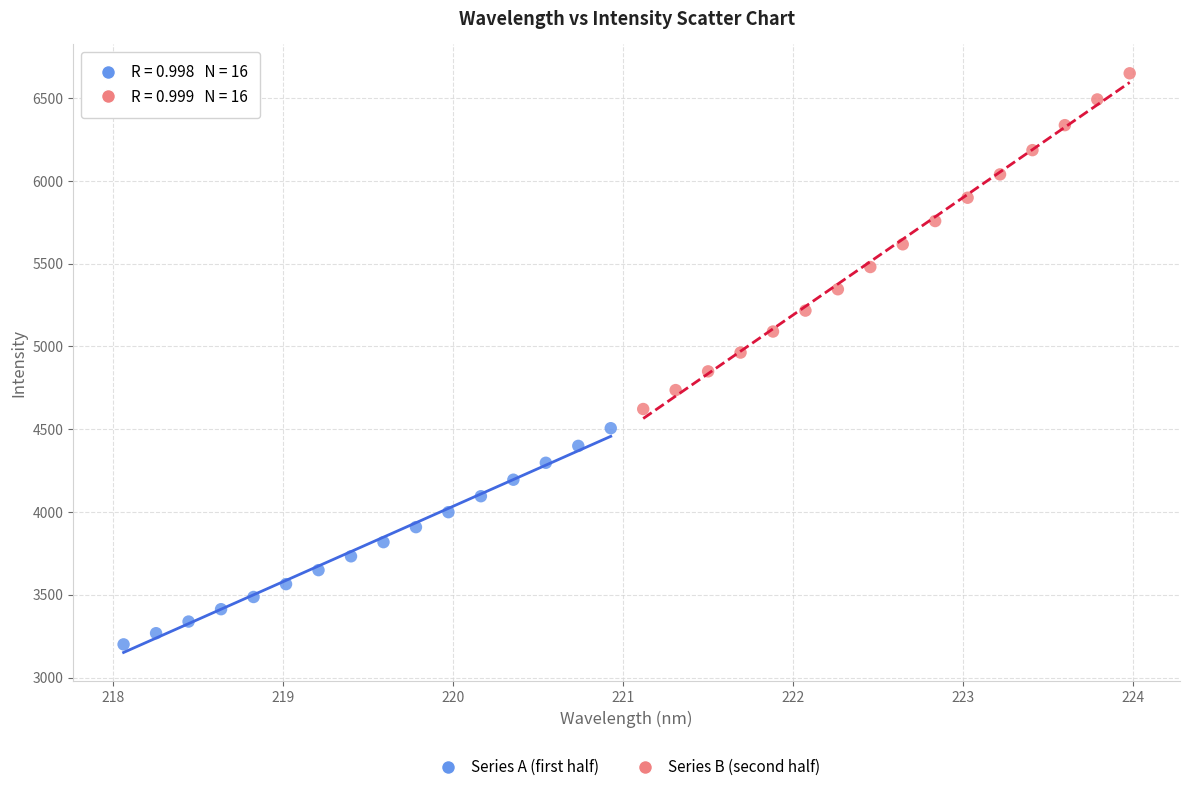

Which series has the largest Y range (max minus min)?

Series B (second half)